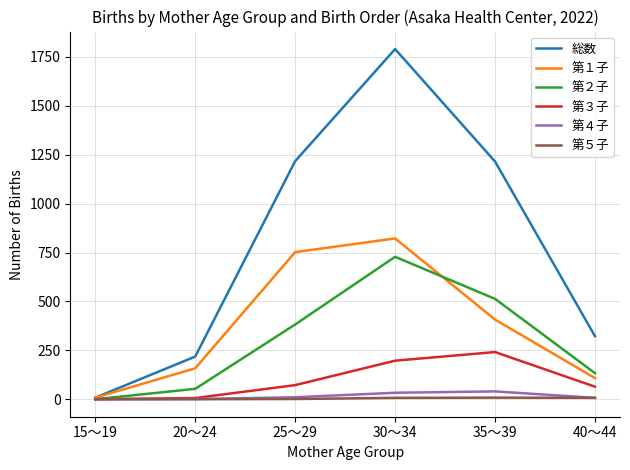

True or false: 第１子 has more than 1 points higher than both neighbors.

False